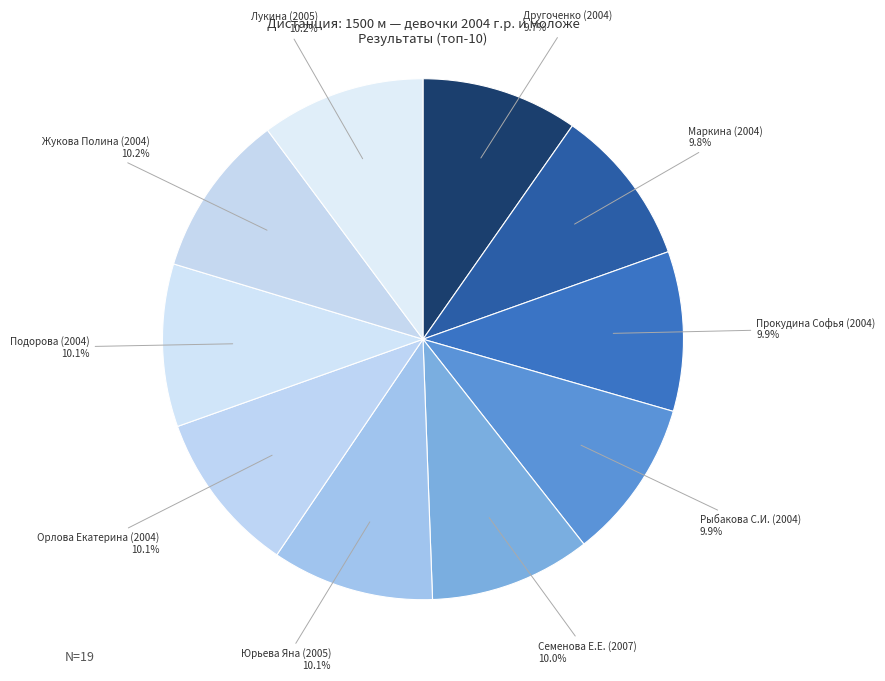

How many segments does this pie chart have?

10